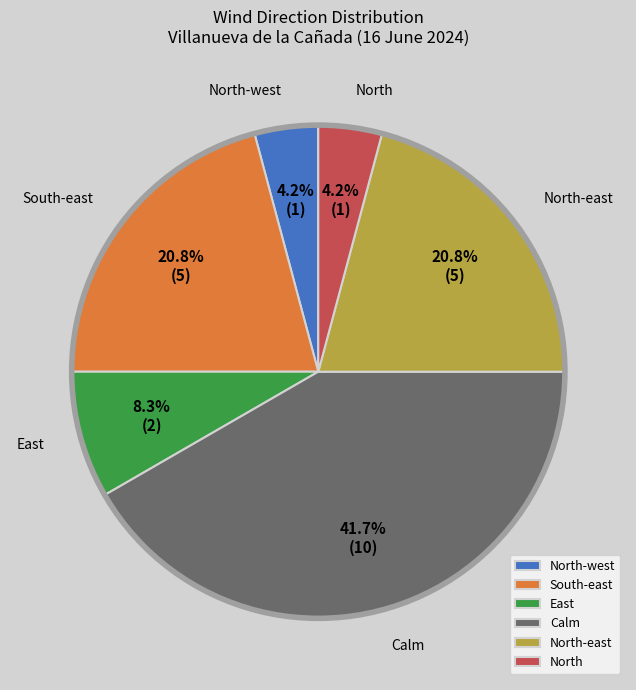

Approximately how many times larger is the value at Calm compared to East?

5.0